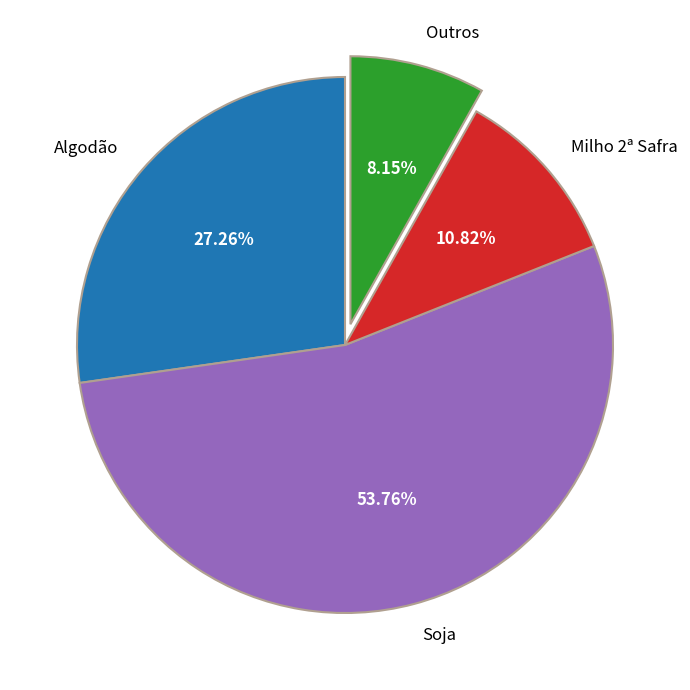

True or false: Outros accounts for 8% of the total.

True